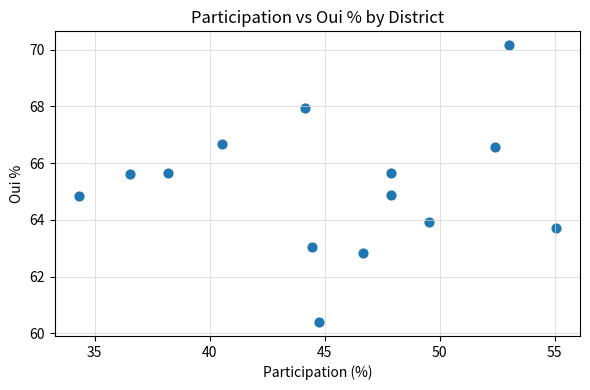

What is the range of Y values (max minus min)?

9.8